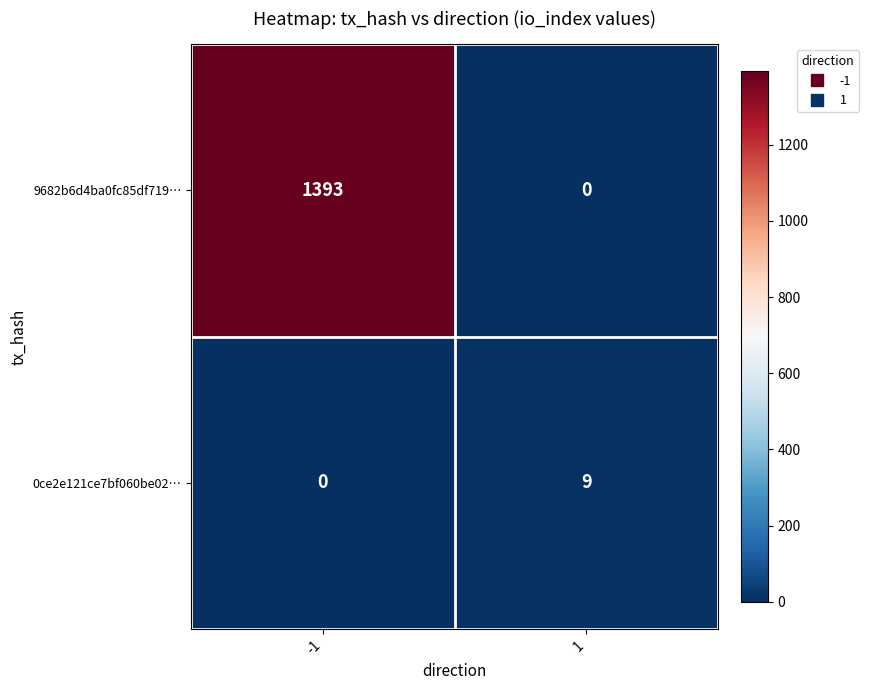

Rank the series by their maximum value, from lowest to highest.

0ce2e121ce7bf060be02…, 9682b6d4ba0fc85df719…